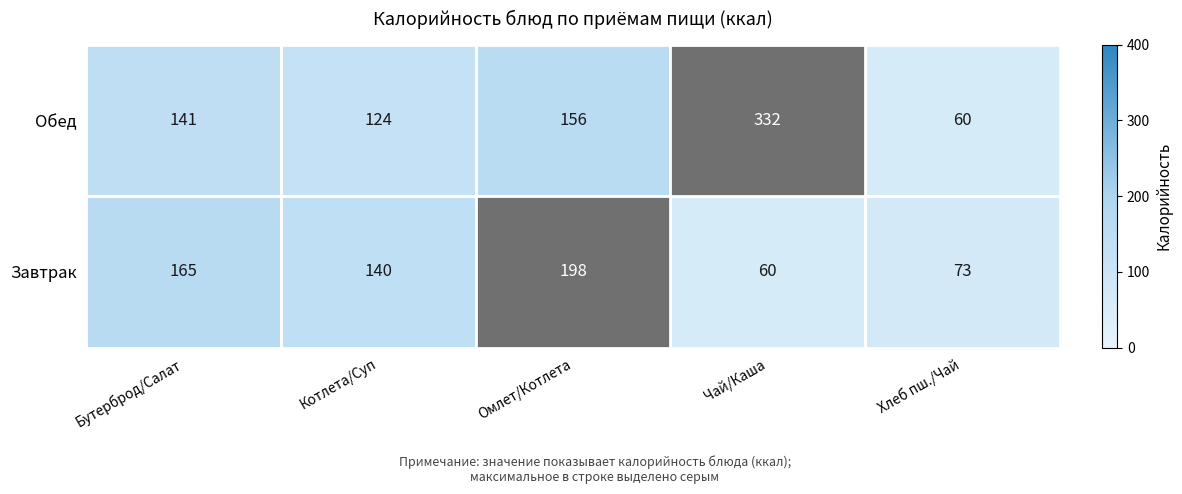

Which label corresponds to the largest value in the chart?

Чай/Каша